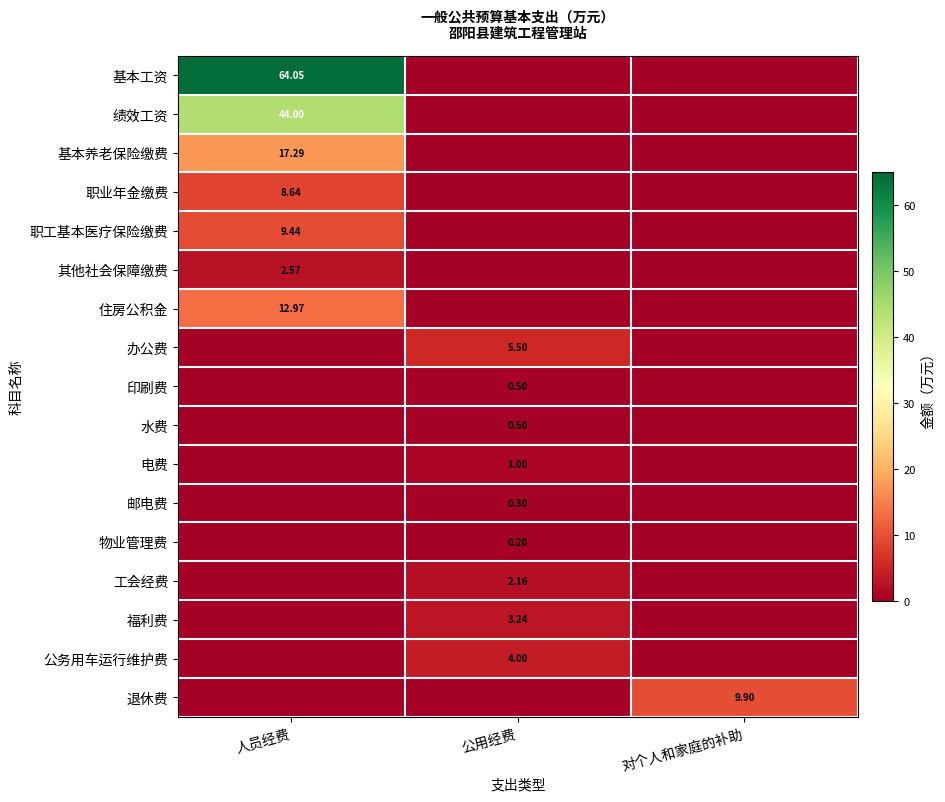

How many values in the 印刷费 series exceed 0?

1